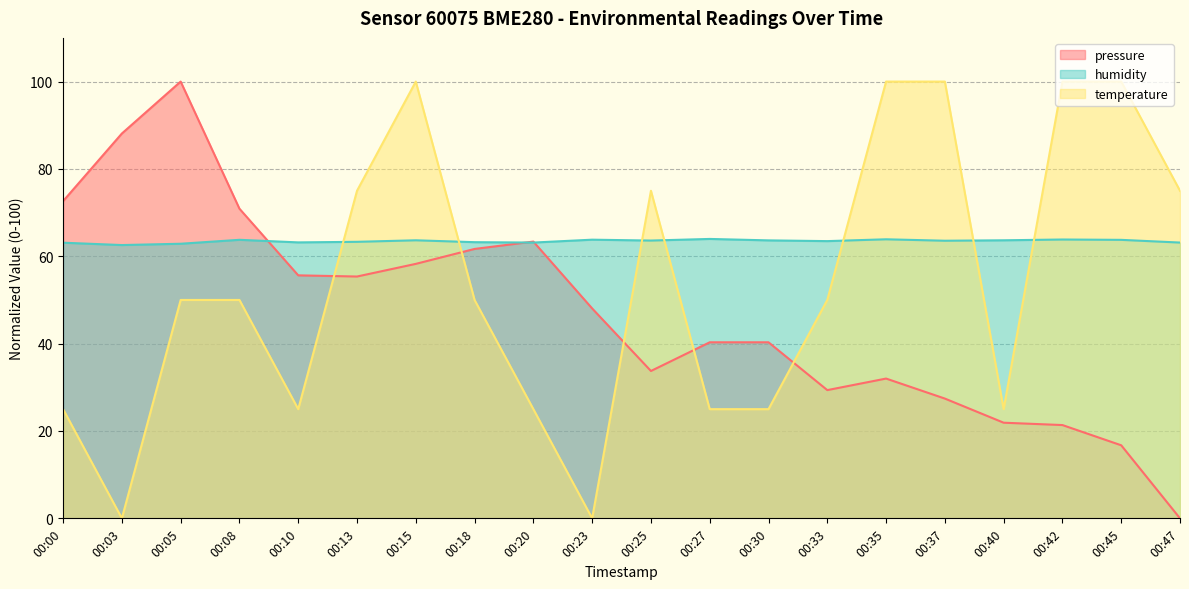

Reading left to right, what are all the values shown in this chart?

pressure: 00:00=72.6	00:03=88.1	00:05=100.0	00:08=70.9	00:10=55.6	00:13=55.4	00:15=58.3	00:18=61.7	00:20=63.4	00:23=48.1	00:25=33.7	00:27=40.3	00:30=40.3	00:33=29.4	00:35=32.0	00:37=27.4	00:40=21.9	00:42=21.4	00:45=16.7	00:47=0.0
humidity: 00:00=63.1	00:03=62.6	00:05=62.9	00:08=63.8	00:10=63.2	00:13=63.3	00:15=63.7	00:18=63.2	00:20=63.1	00:23=63.8	00:25=63.6	00:27=64.0	00:30=63.6	00:33=63.5	00:35=63.9	00:37=63.6	00:40=63.7	00:42=63.8	00:45=63.8	00:47=63.1
temperature: 00:00=25.0	00:03=0.0	00:05=50.0	00:08=50.0	00:10=25.0	00:13=75.0	00:15=100.0	00:18=50.0	00:20=25.0	00:23=0.0	00:25=75.0	00:27=25.0	00:30=25.0	00:33=50.0	00:35=100.0	00:37=100.0	00:40=25.0	00:42=100.0	00:45=100.0	00:47=75.0